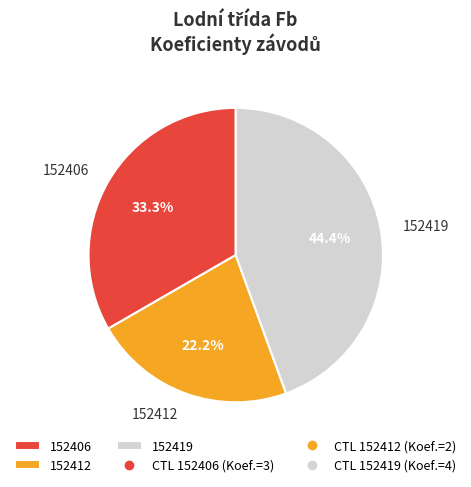

The 152419 slice represents 59% of the pie. True or false?

False